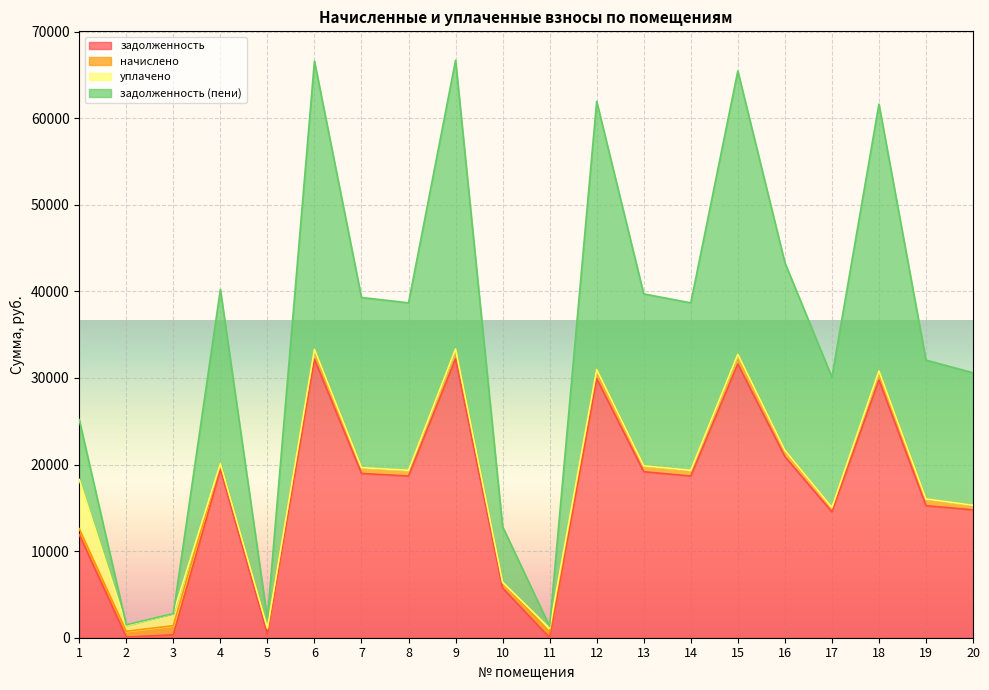

At which category does задолженность reach its first local peak?

4